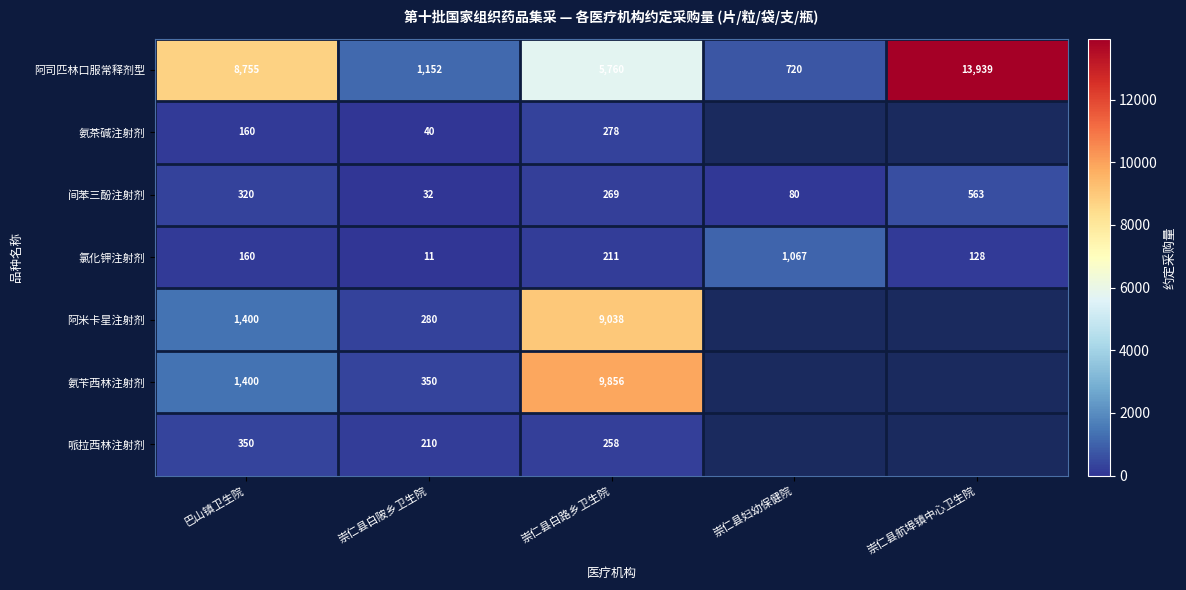

Which has a higher value, 崇仁县航埠镇中心卫生院 or 崇仁县白路乡卫生院?

崇仁县航埠镇中心卫生院